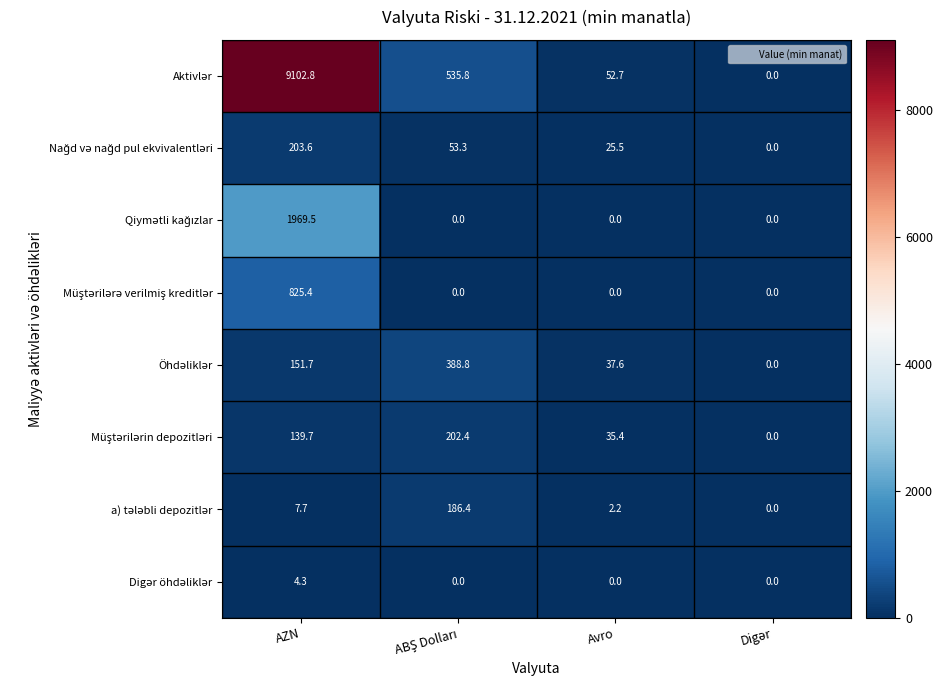

What is the difference between the highest and lowest values at AZN?

9098.5